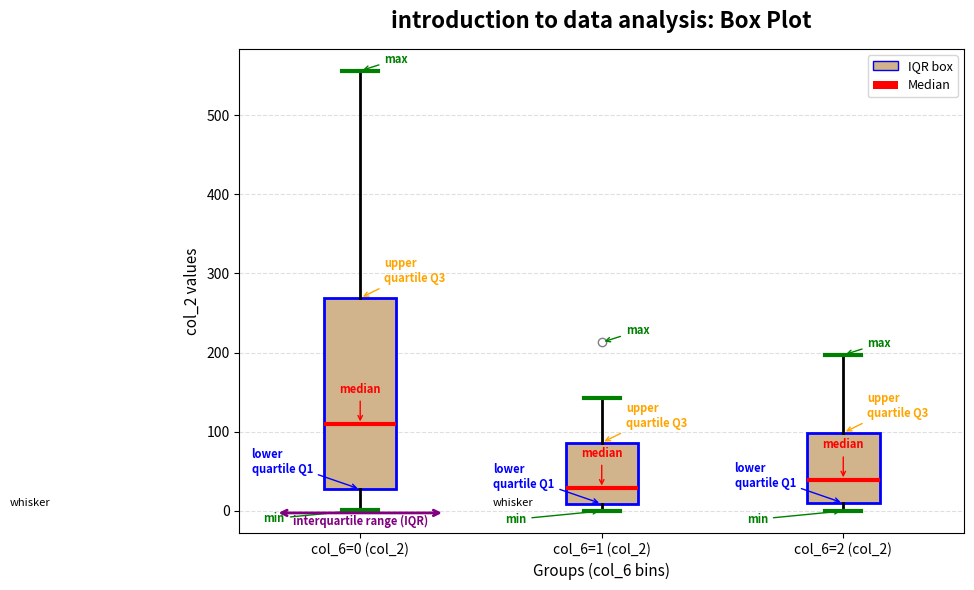

Reading left to right, read every box against the y-axis: the position of its median line, the range the box covers, and the ends of its whiskers. The values are not printed on the chart, so give them approximately, as read against the axis.

col_6=0 (col_2): median 110, box 30 to 270, whiskers 0 to 560
col_6=1 (col_2): median 30, box 10 to 90, whiskers 0 to 140
col_6=2 (col_2): median 40, box 10 to 100, whiskers 0 to 200